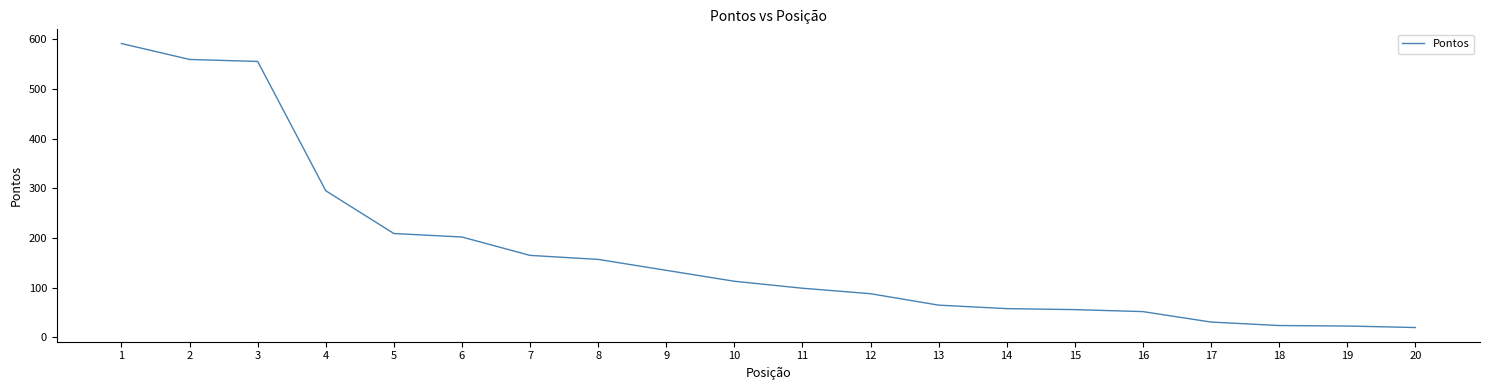

What is the change in value from 3 to 16?

-503